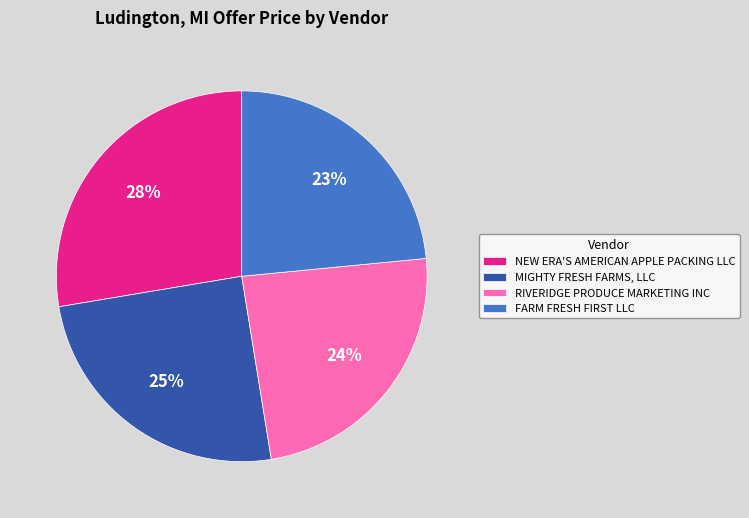

Is there any slice that represents more than half of the pie?

No